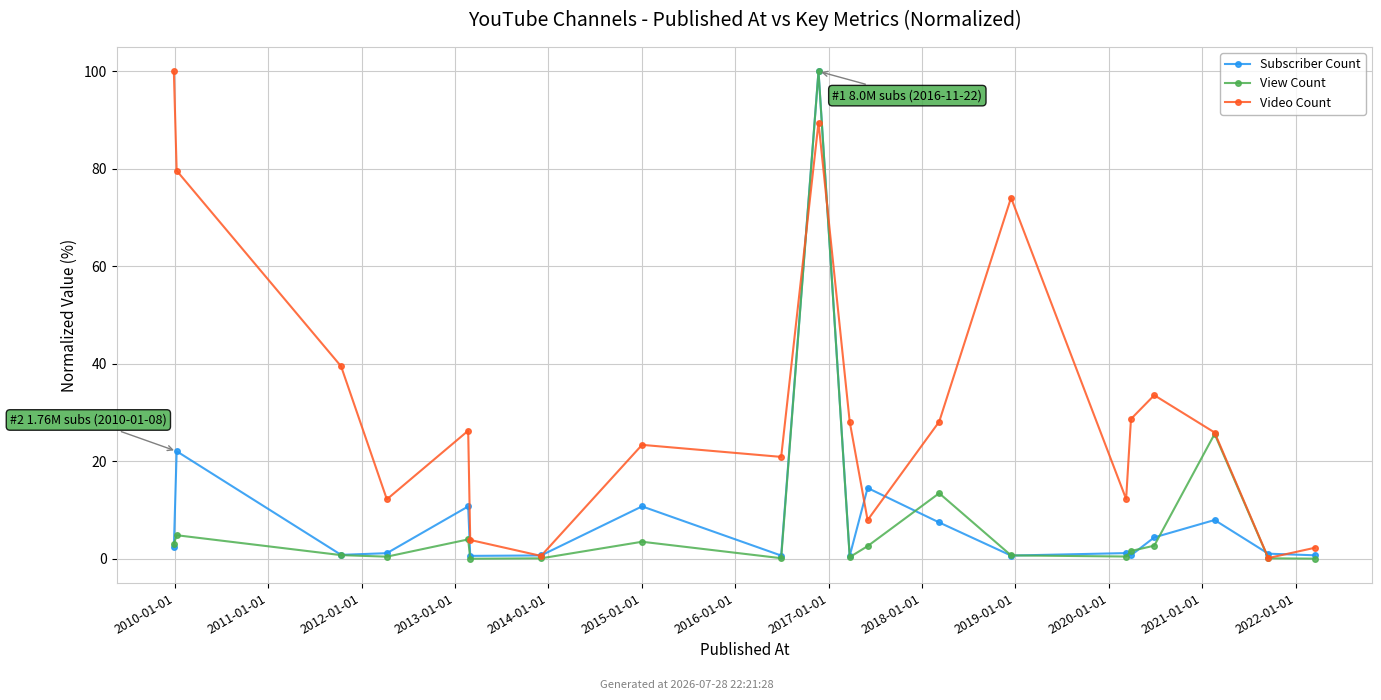

How many lines are shown in the chart?

3